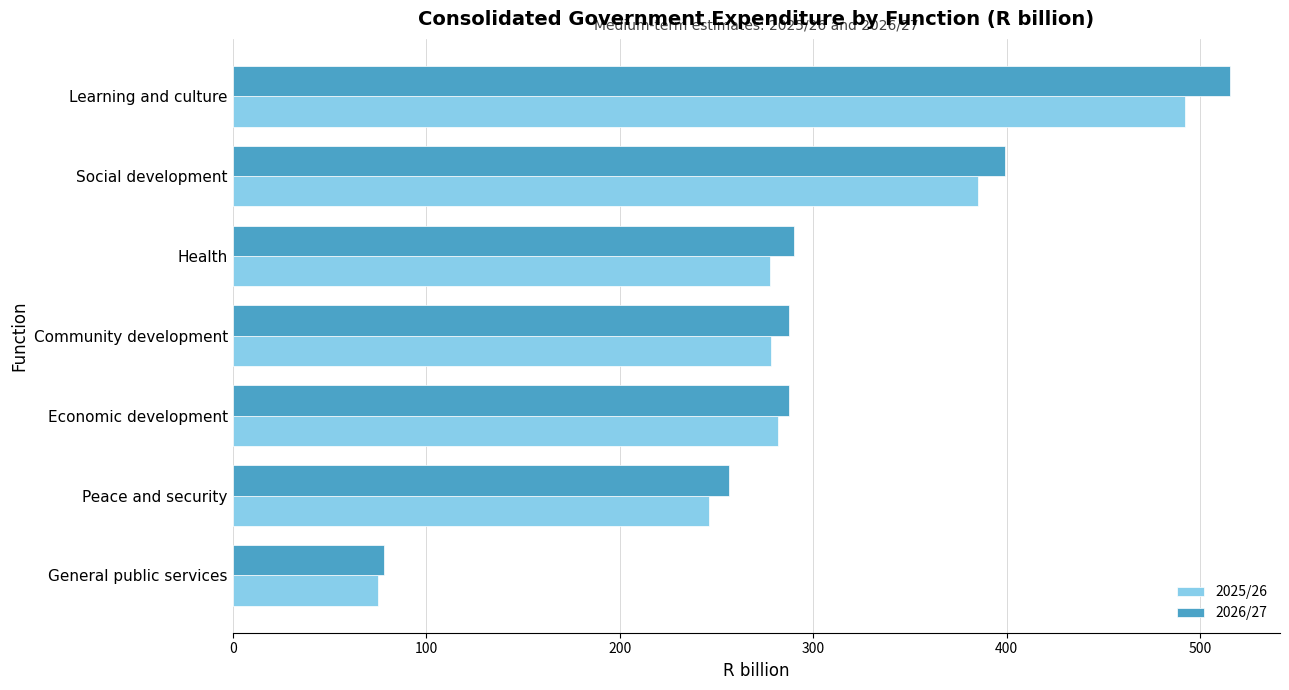

Is the value of 2026/27 at Economic development greater than the value of 2025/26 at Learning and culture?

No